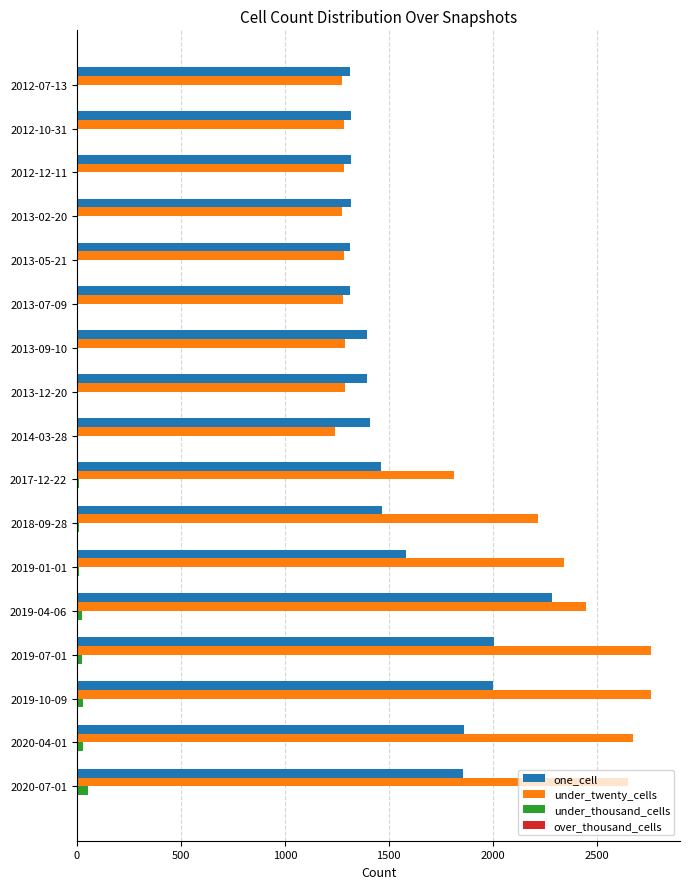

Is the value of under_twenty_cells at 2019-07-01 greater than the value of under_thousand_cells at 2012-07-13?

Yes